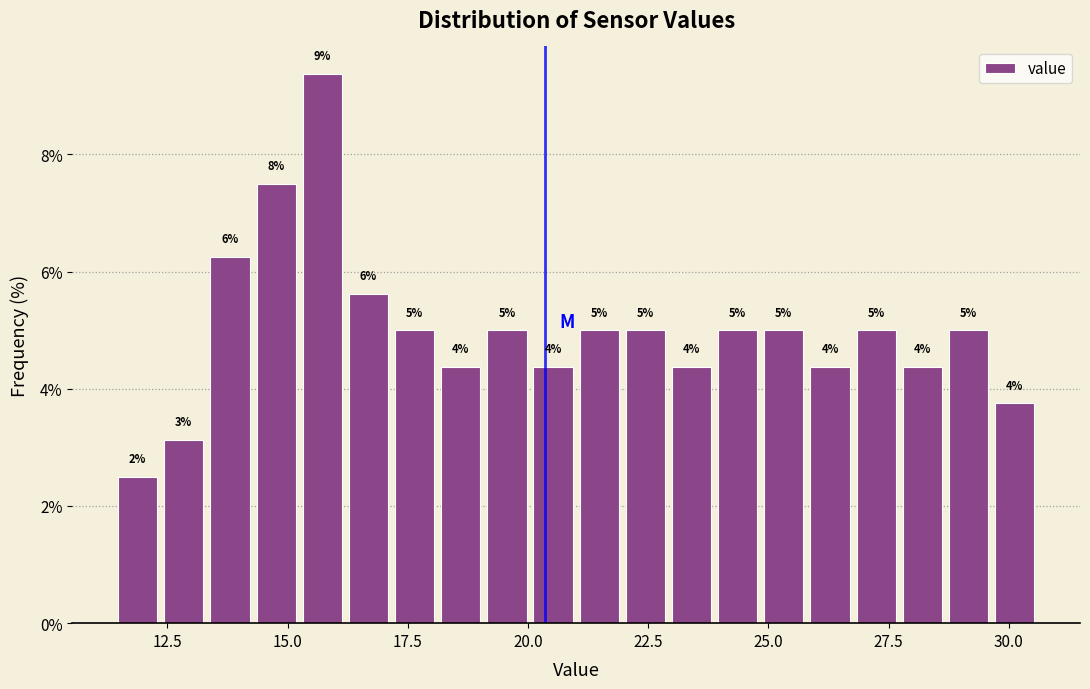

Around what value on the x-axis is the tallest bar? Give the approximate position of its centre, as read against the axis.

15.5